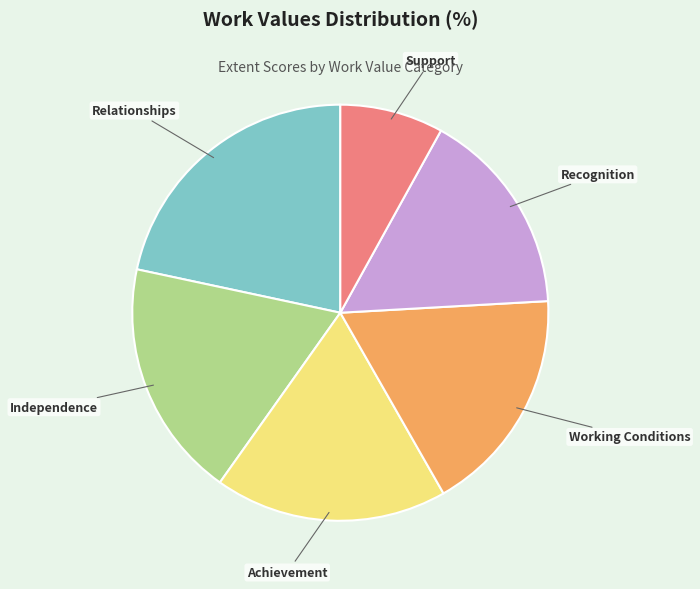

How many slices are in this pie chart?

6